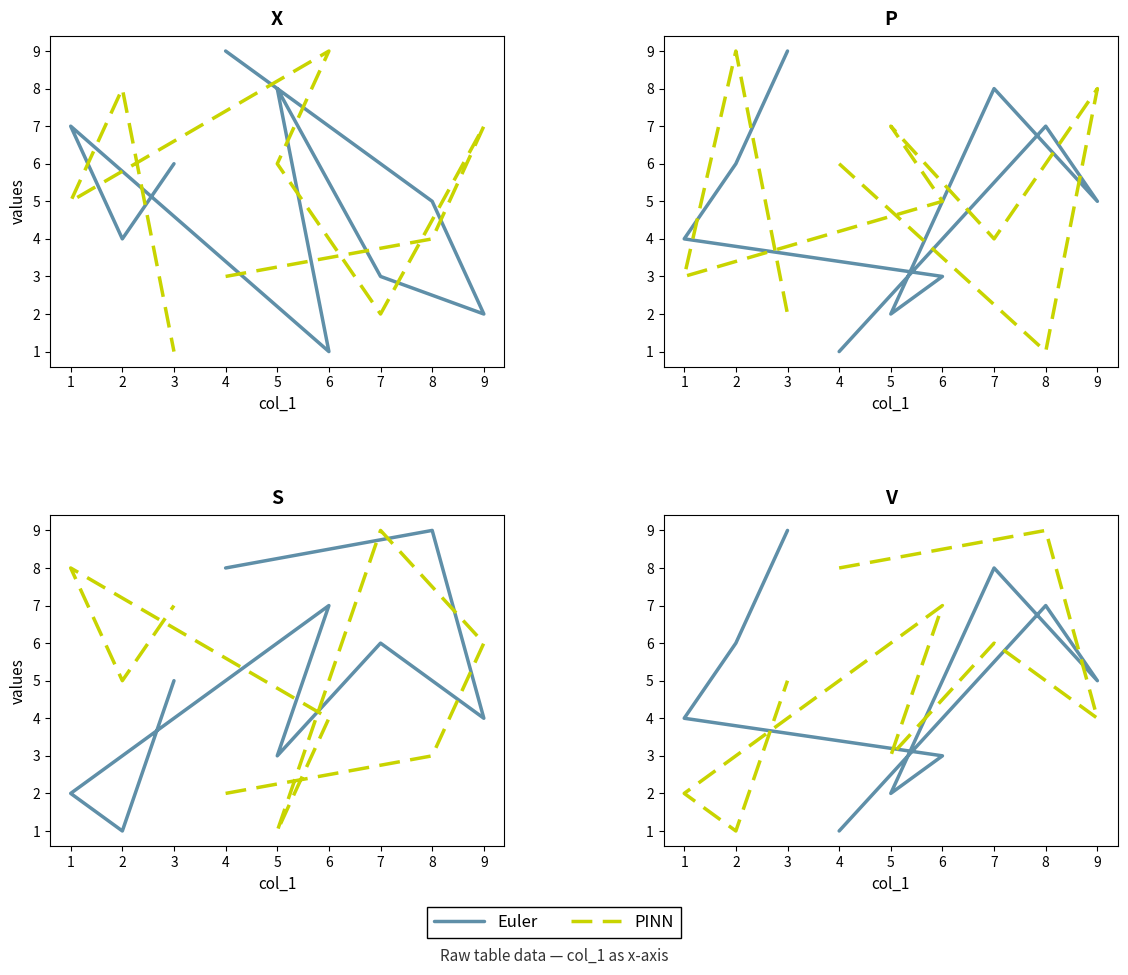

After their last crossing, which series has the higher values: Euler or PINN?

Euler